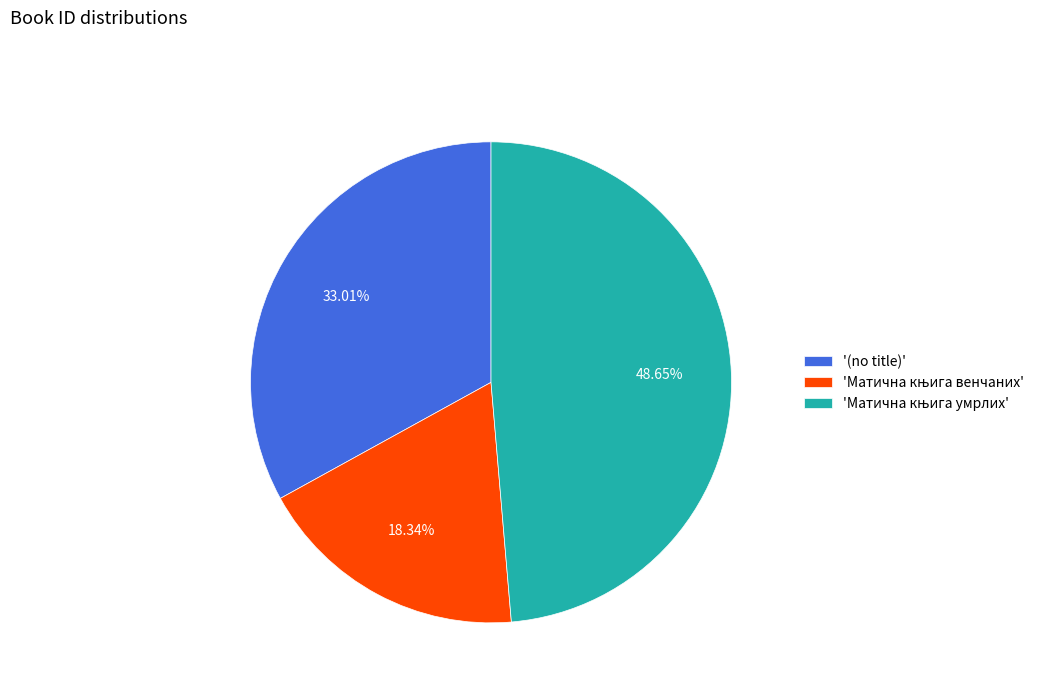

To the nearest percent, what is the average slice percentage?

33%